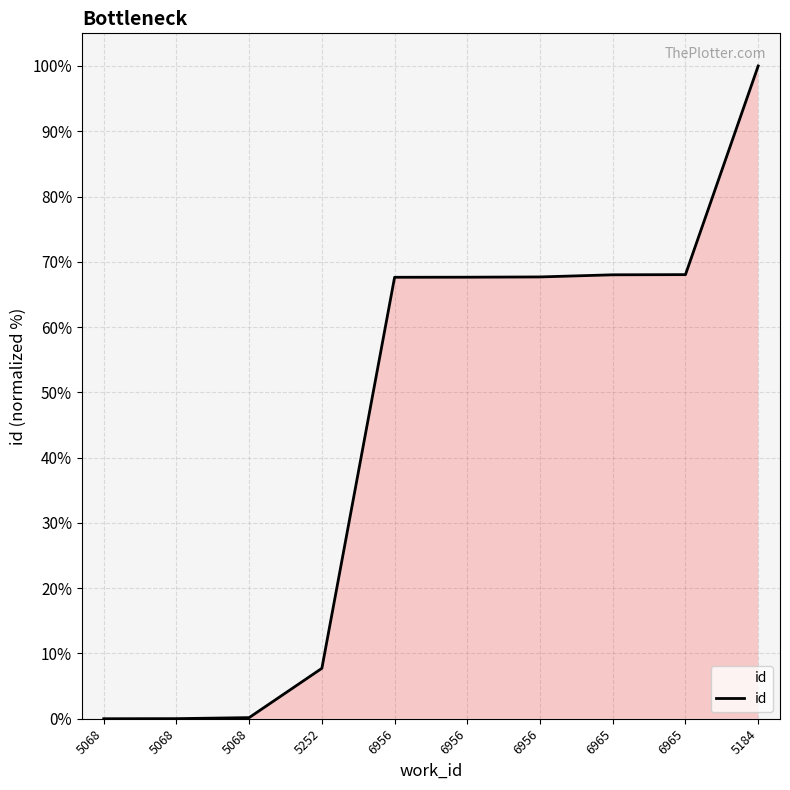

What is the label of the 9th point from the left?

6965